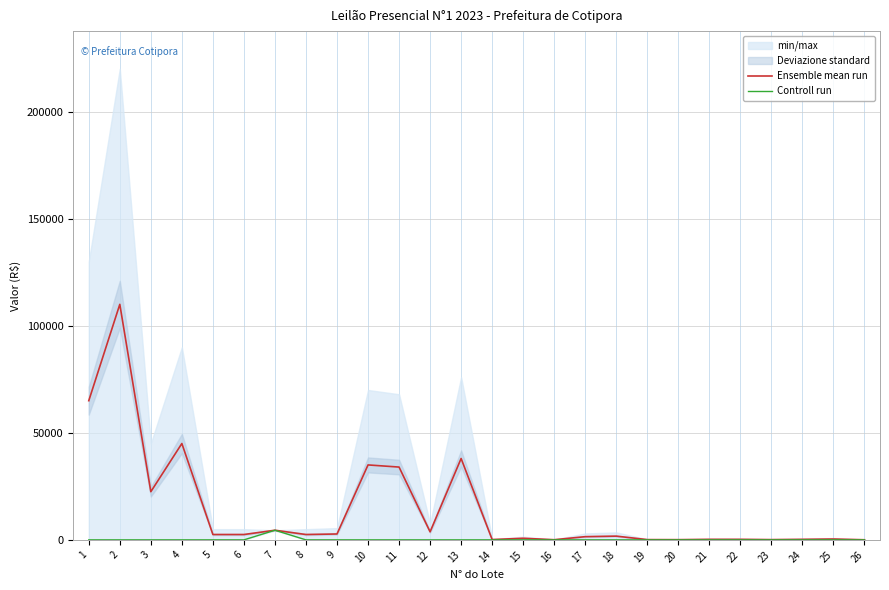

Does the chart display data point markers on the line(s)?

No